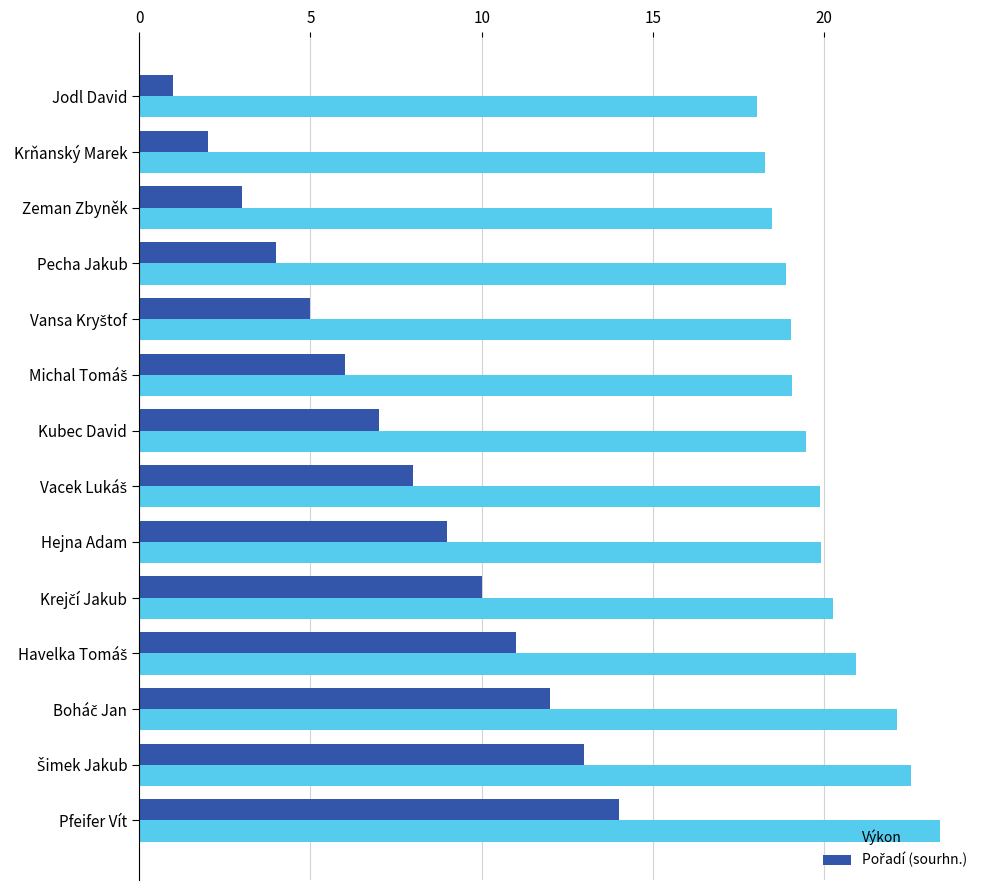

What is the smallest value displayed?

1.0